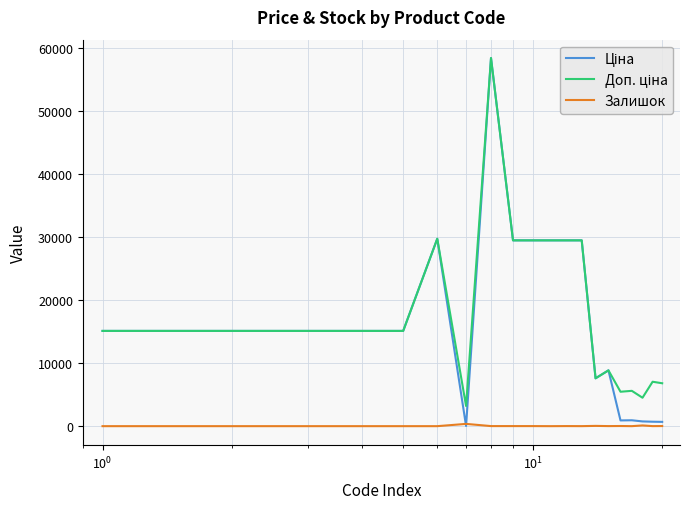

What is the maximum value shown in the chart?

58426.5